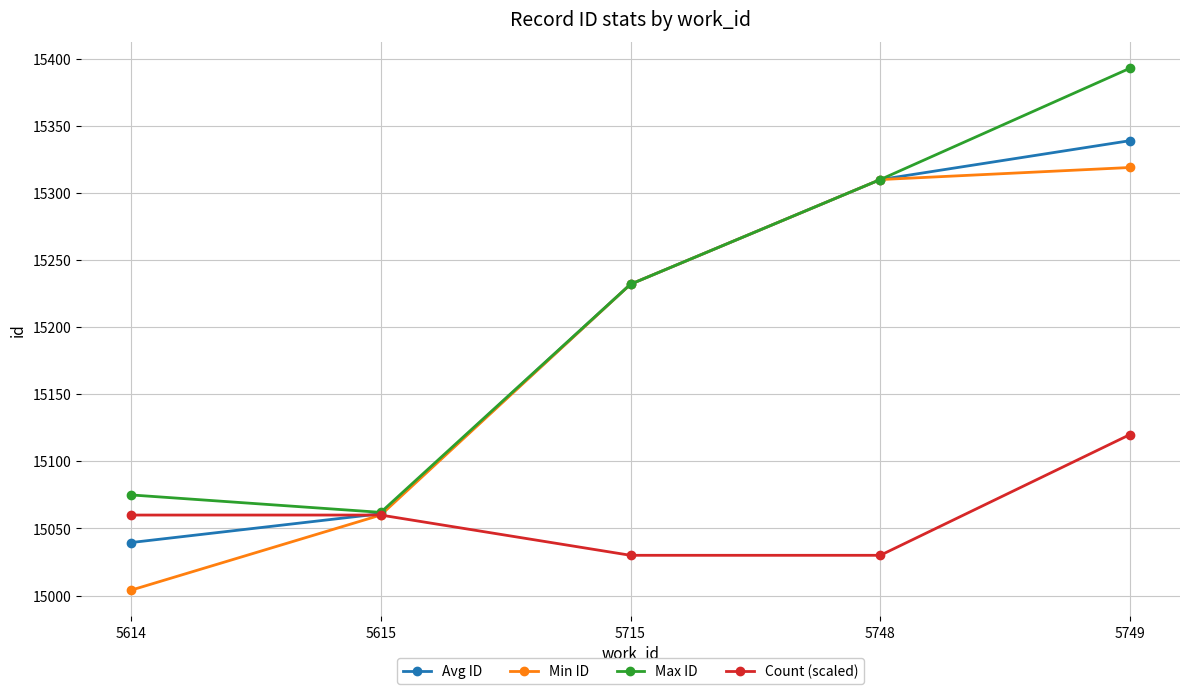

At which category is the sum across all series the highest?

5749